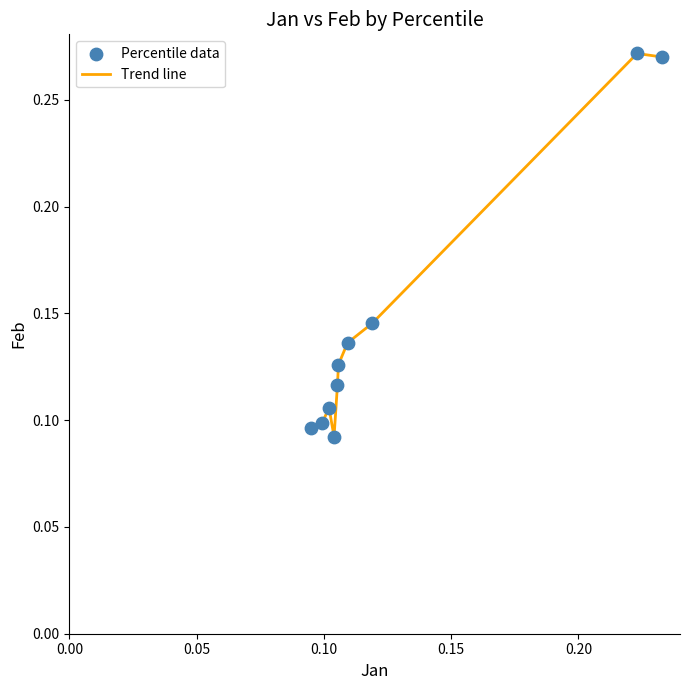

How many lines are shown in the chart?

1